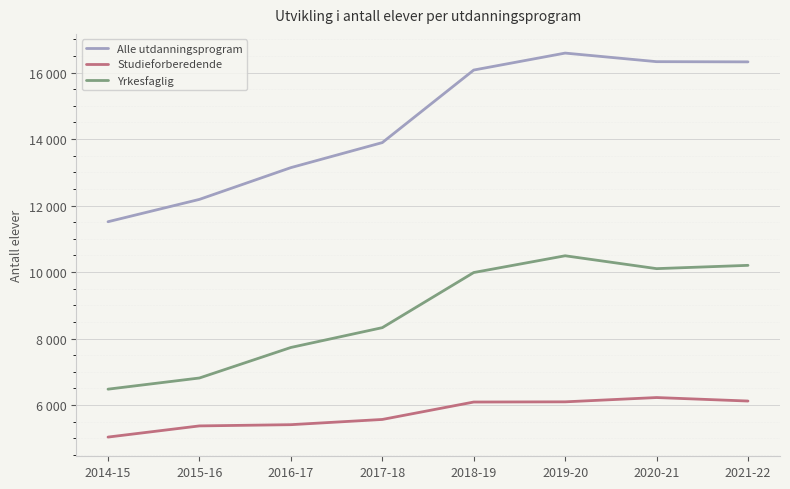

Rank the series by their average value, from lowest to highest.

Studieforberedende, Yrkesfaglig, Alle utdanningsprogram